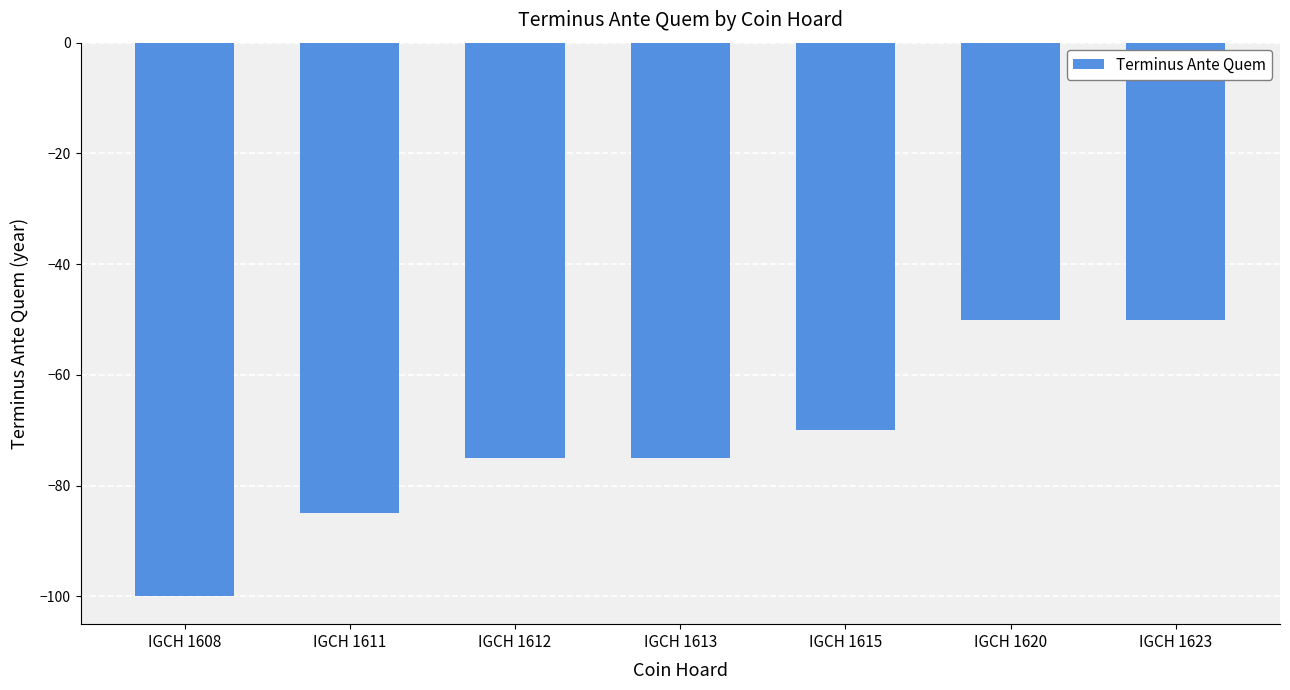

Count the number of values greater than -75.

3